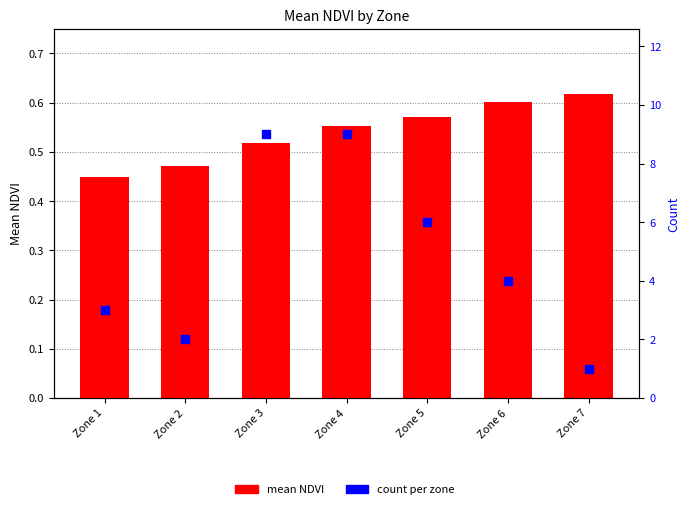

Is the value of count at Zone 4 greater than the value of mean NDVI at Zone 7?

Yes